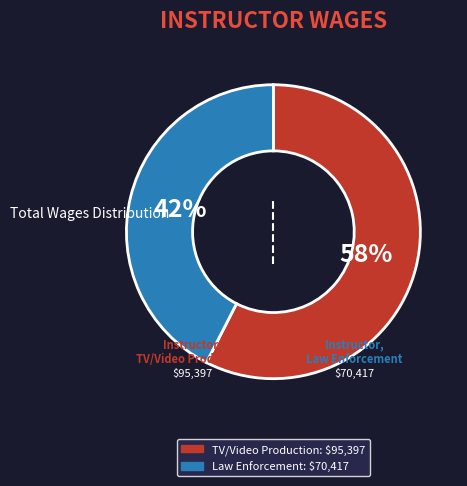

Is there a majority slice in this chart?

Yes